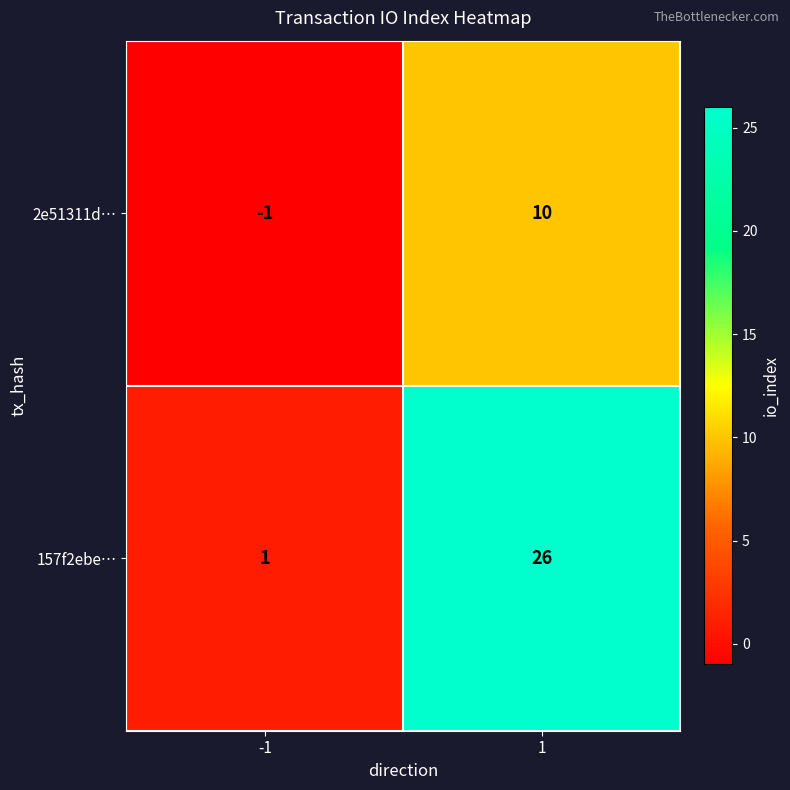

At how many categories does at least one series exceed 3?

1